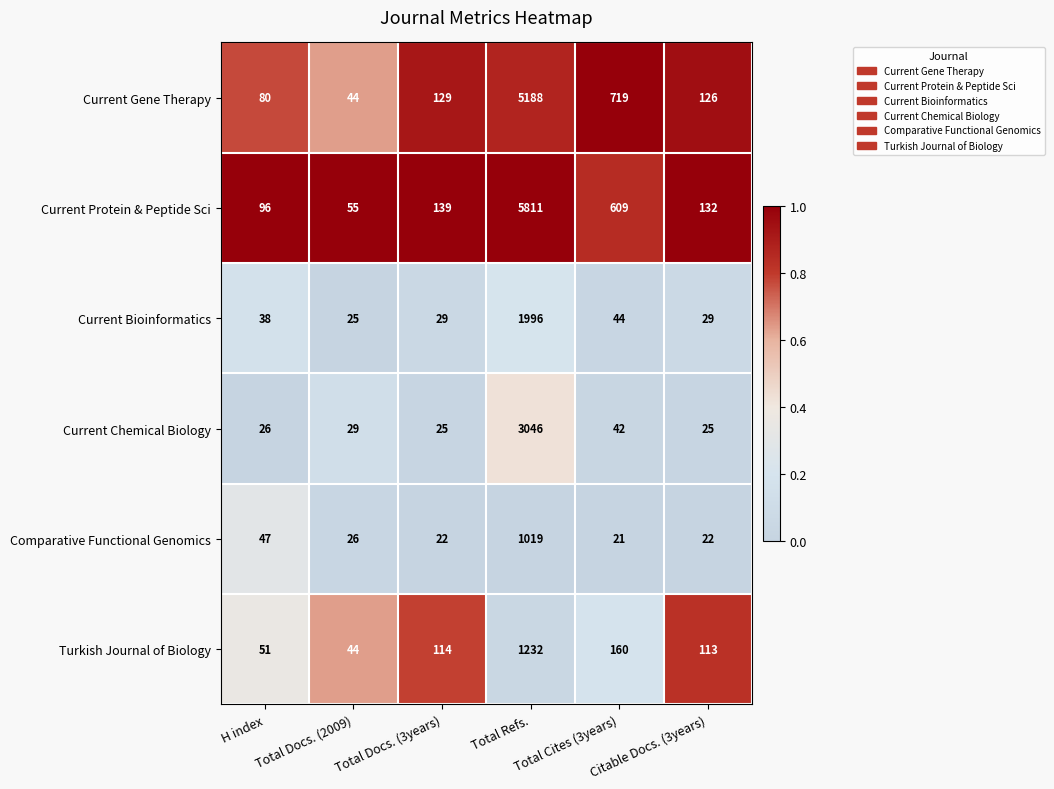

Between Total Docs. (2009) and Total Docs. (3years), which series saw the biggest shift?

Current Gene Therapy